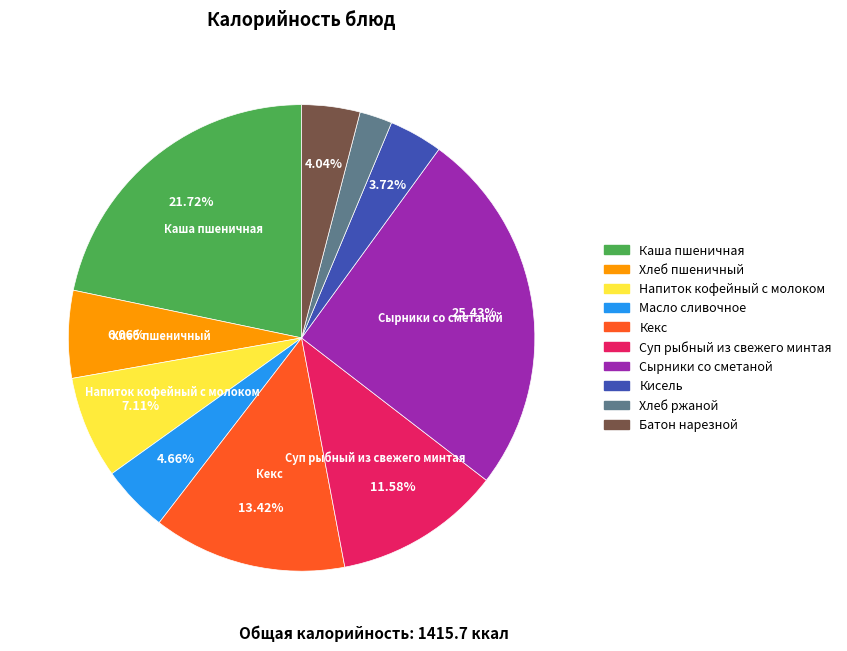

Is Суп рыбный из свежего минтая the majority of the pie?

No